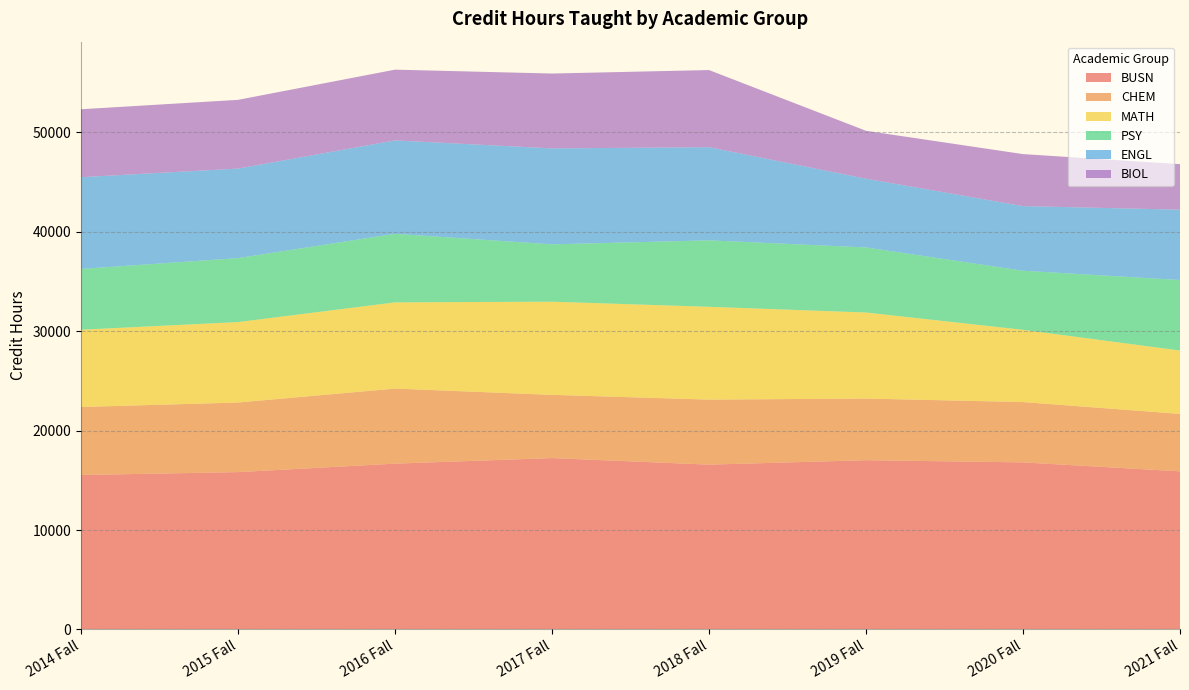

Reading left to right, transcribe all the data shown in this chart.

BUSN: 2014 Fall=15532.0	2015 Fall=15820.0	2016 Fall=16672.0	2017 Fall=17232.0	2018 Fall=16572.0	2019 Fall=17017.0	2020 Fall=16798.0	2021 Fall=15898.0
CHEM: 2014 Fall=6836.0	2015 Fall=6997.0	2016 Fall=7546.0	2017 Fall=6355.0	2018 Fall=6537.0	2019 Fall=6198.0	2020 Fall=6065.0	2021 Fall=5775.0
MATH: 2014 Fall=7766.0	2015 Fall=8088.0	2016 Fall=8665.0	2017 Fall=9367.0	2018 Fall=9330.0	2019 Fall=8651.0	2020 Fall=7262.0	2021 Fall=6369.0
PSY: 2014 Fall=6112.0	2015 Fall=6431.0	2016 Fall=6896.5	2017 Fall=5763.0	2018 Fall=6683.5	2019 Fall=6542.0	2020 Fall=5941.5	2021 Fall=7091.5
ENGL: 2014 Fall=9225.5	2015 Fall=9000.0	2016 Fall=9390.0	2017 Fall=9648.0	2018 Fall=9364.0	2019 Fall=6909.0	2020 Fall=6497.0	2021 Fall=7070.0
BIOL: 2014 Fall=6829.0	2015 Fall=6909.0	2016 Fall=7112.0	2017 Fall=7526.0	2018 Fall=7755.0	2019 Fall=4816.0	2020 Fall=5228.0	2021 Fall=4576.0